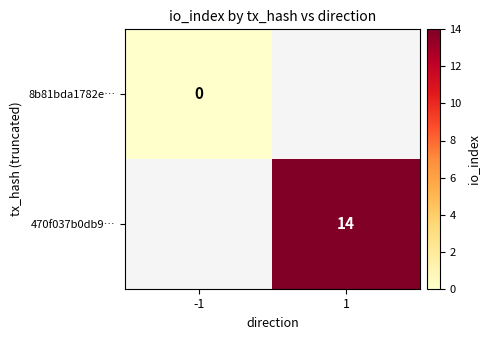

The value of 470f037b0db9… at 1 is 5. True or false?

False